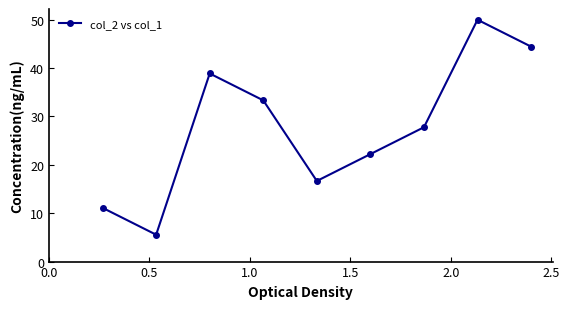

What is the minimum value shown in the chart?

5.6